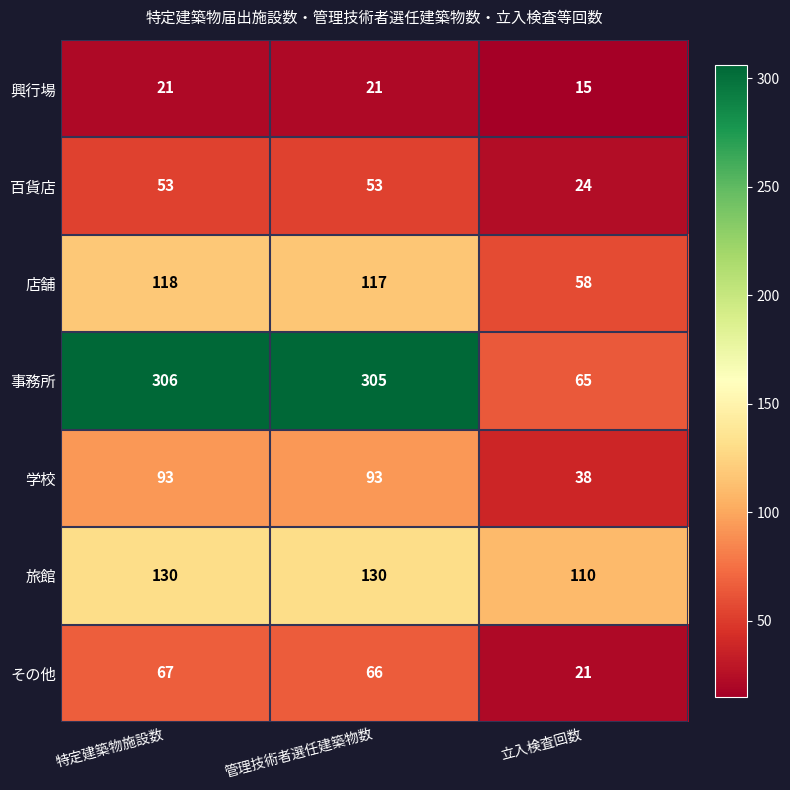

At which label does 事務所 first exceed 305?

特定建築物施設数